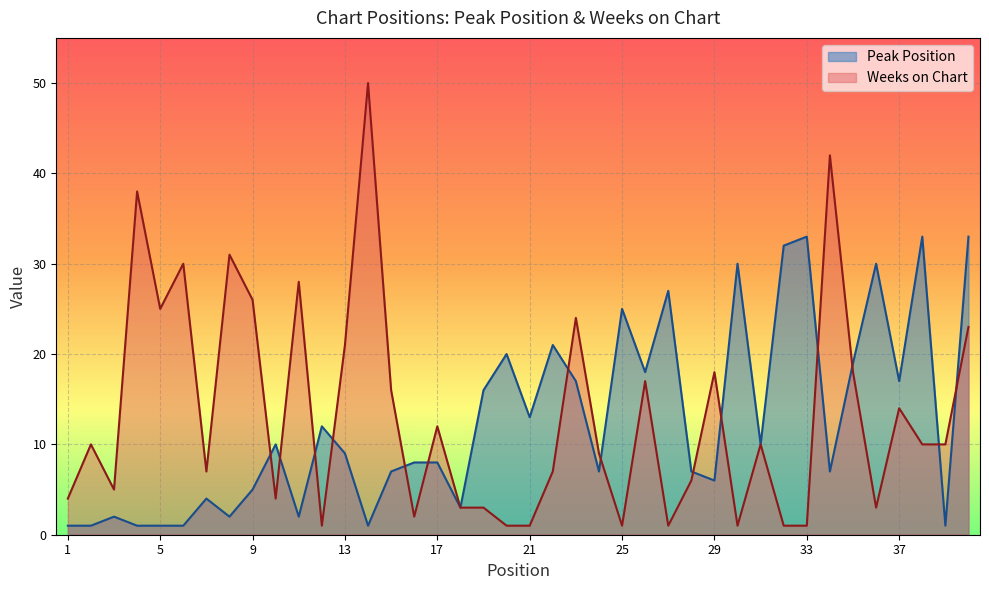

List the series in order of their overall mean, lowest first.

Peak Position, Weeks on Chart